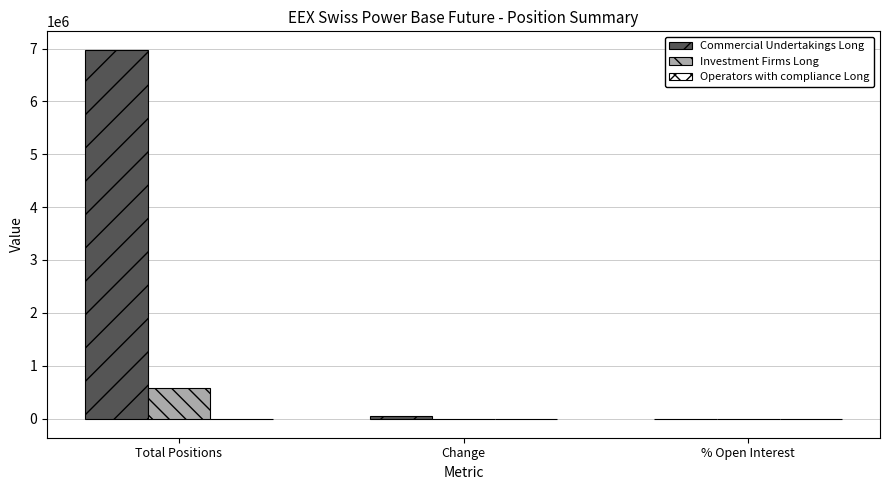

What is the greatest value displayed?

6977705.0